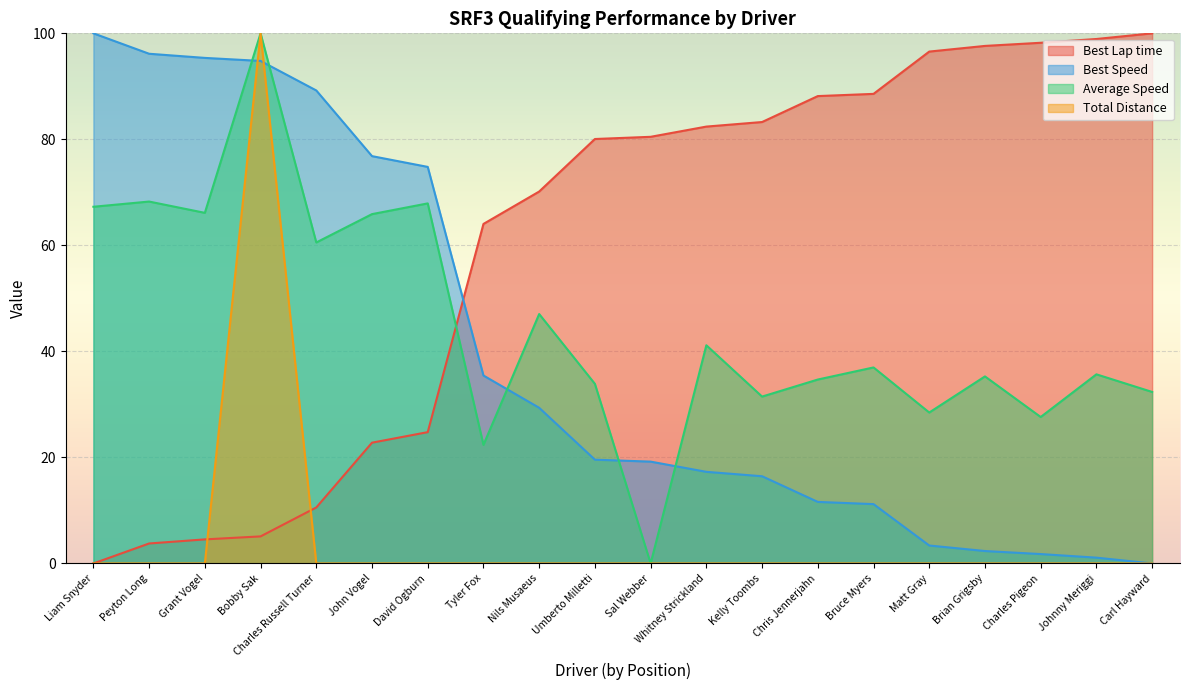

Which series changed the most between Grant Vogel and Carl Hayward?

Best Lap time